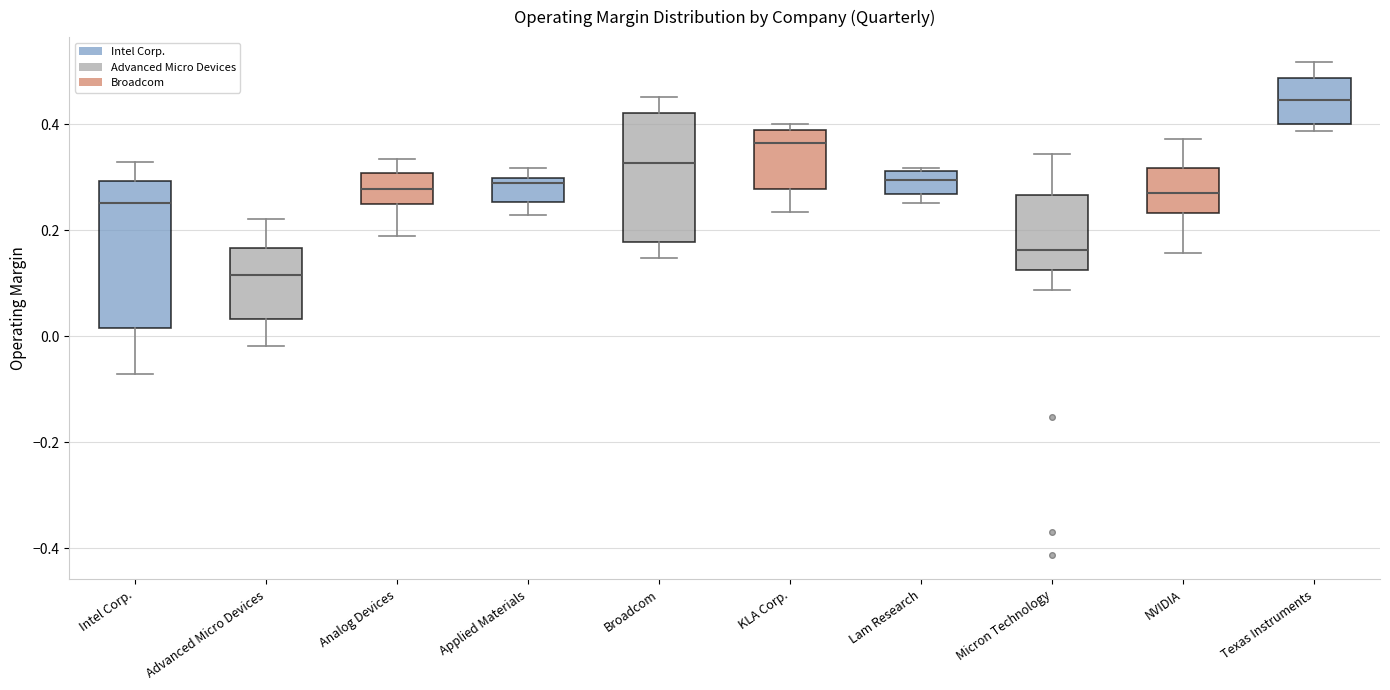

Reading left to right, read every box against the y-axis: the position of its median line, the range the box covers, and the ends of its whiskers. The values are not printed on the chart, so give them approximately, as read against the axis.

Intel Corp.: median 0.26, box 0.02 to 0.30, whiskers -0.08 to 0.32
Advanced Micro Devices: median 0.12, box 0.04 to 0.16, whiskers -0.02 to 0.22
Analog Devices: median 0.28, box 0.26 to 0.30, whiskers 0.18 to 0.34
Applied Materials: median 0.28, box 0.26 to 0.30, whiskers 0.22 to 0.32
Broadcom: median 0.32, box 0.18 to 0.42, whiskers 0.14 to 0.46
KLA Corp.: median 0.36, box 0.28 to 0.38, whiskers 0.24 to 0.40
Lam Research: median 0.30, box 0.26 to 0.32, whiskers 0.26 (just below the box's lower edge) to 0.32 (just above the box's upper edge)
Micron Technology: median 0.16, box 0.12 to 0.26, whiskers 0.08 to 0.34
NVIDIA: median 0.28, box 0.24 to 0.32, whiskers 0.16 to 0.38
Texas Instruments: median 0.44, box 0.40 to 0.48, whiskers 0.38 to 0.52